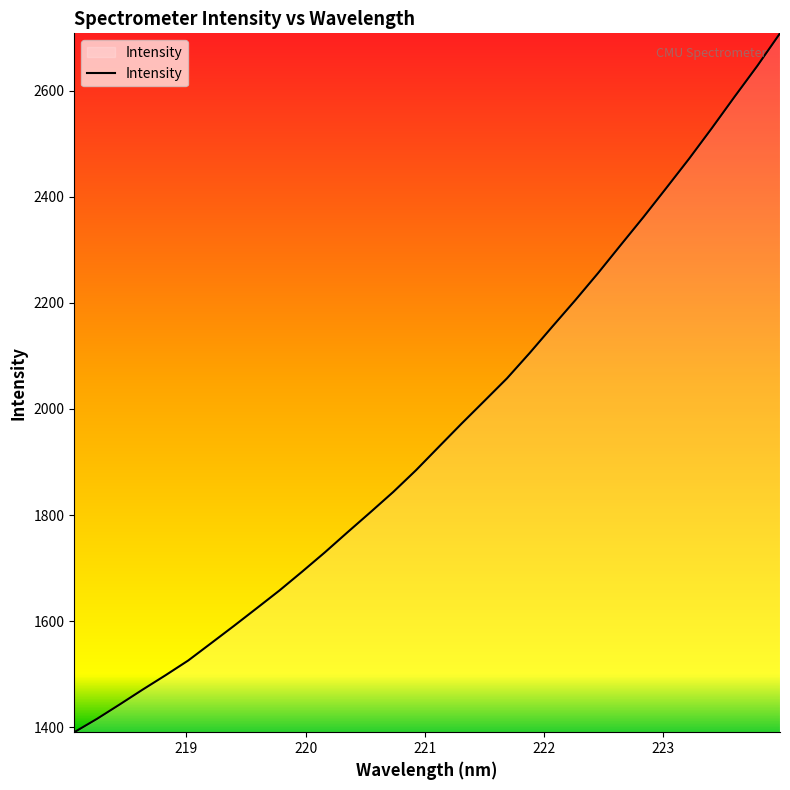

What is the greatest value displayed?

2708.0